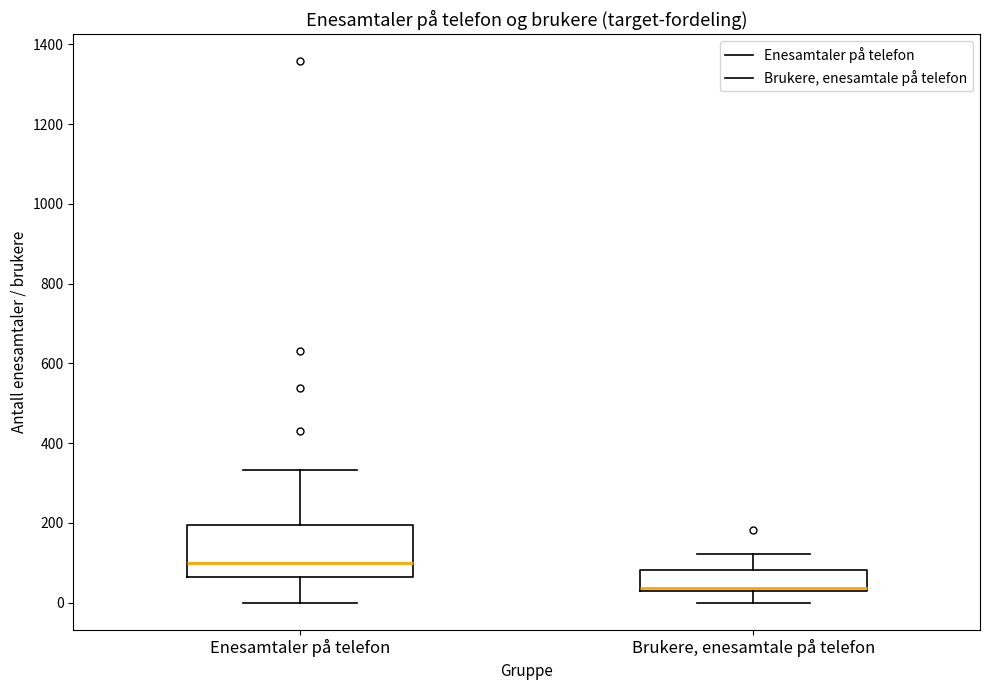

Where does the upper whisker of the box for Enesamtaler på telefon end on the y-axis? The values are not printed on the chart, so give them approximately, as read against the axis.

340